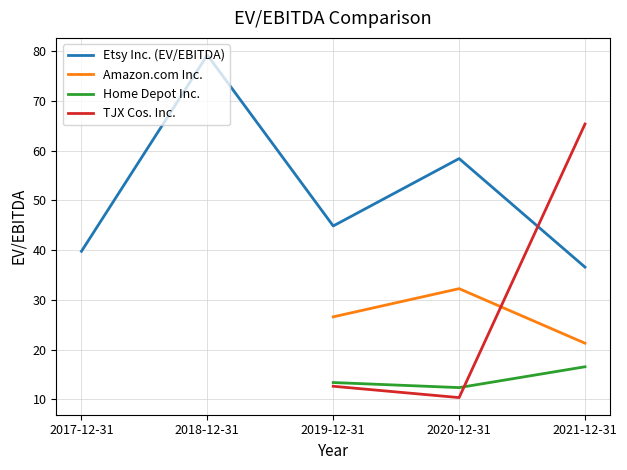

What is the highest value of the TJX Cos. Inc. series?

65.3